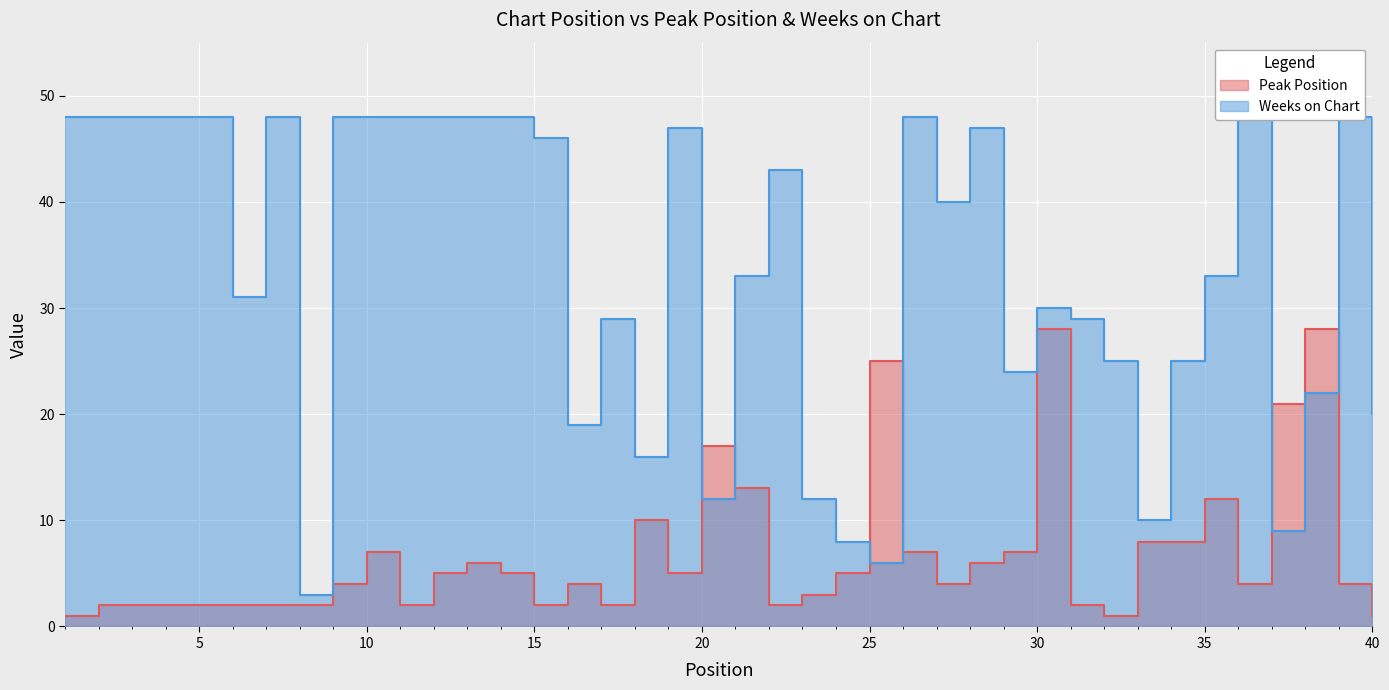

How many lines are shown in the chart?

2